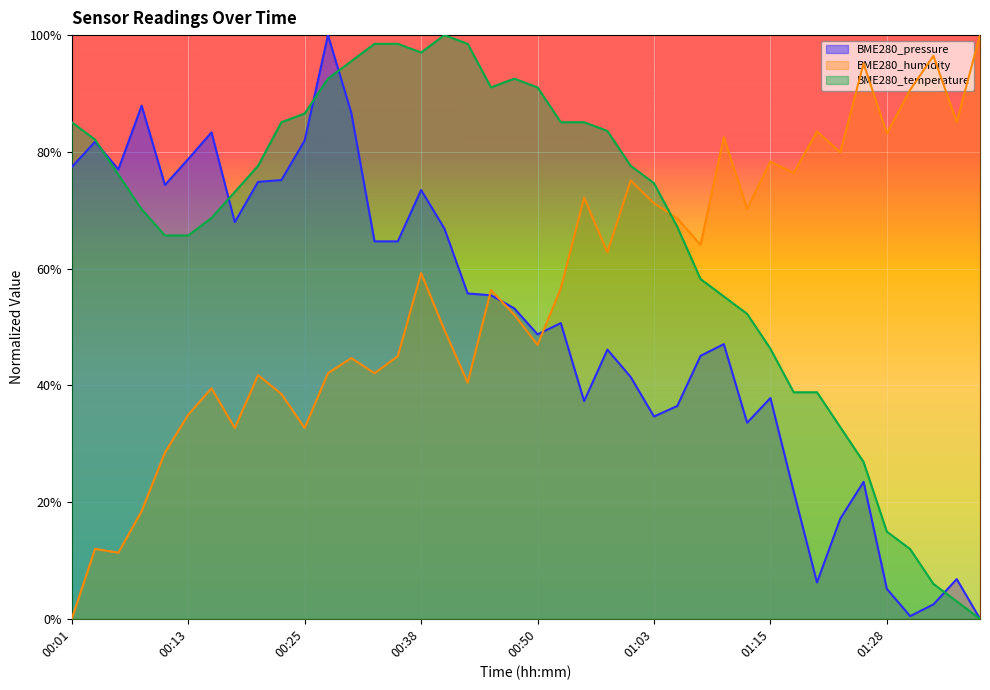

What is the label of the 13th point from the left?

00:30